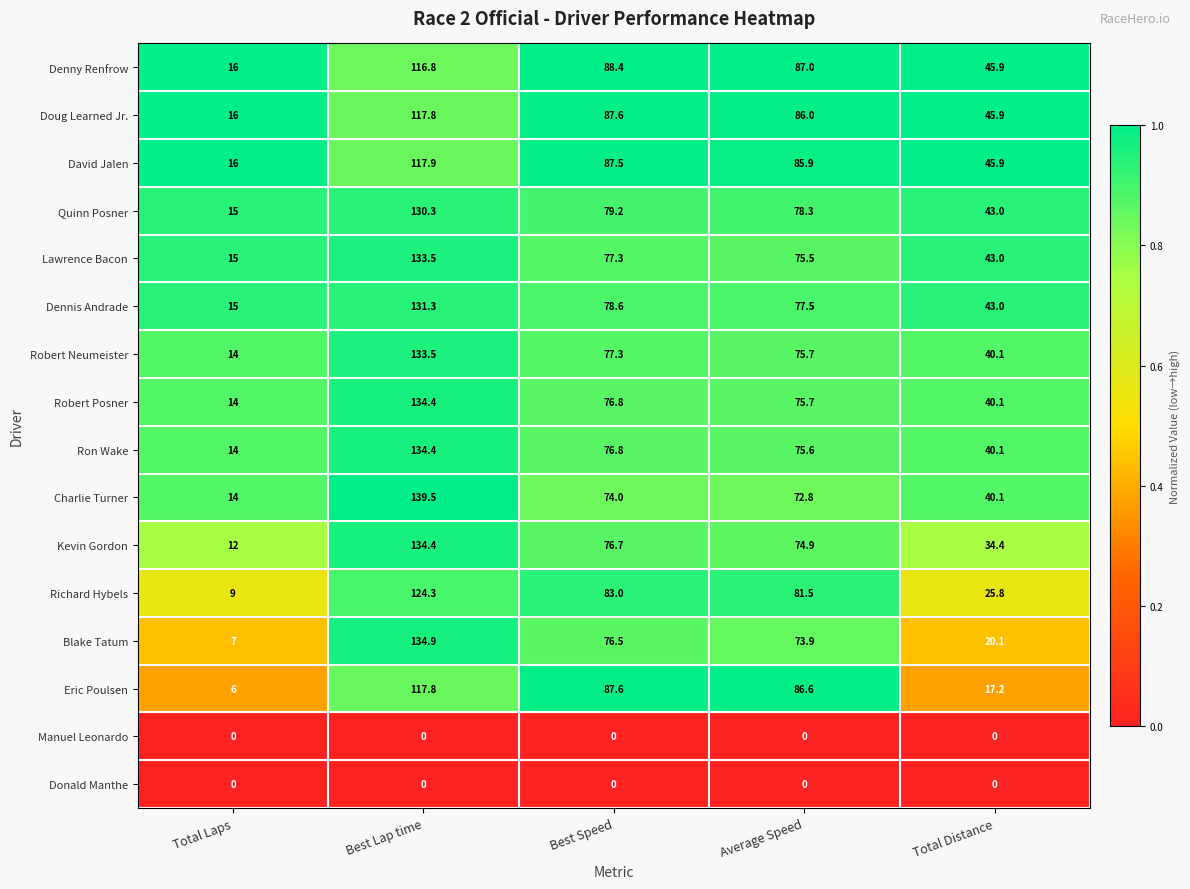

What is the approximate value of Eric Poulsen at Best Speed?

87.6